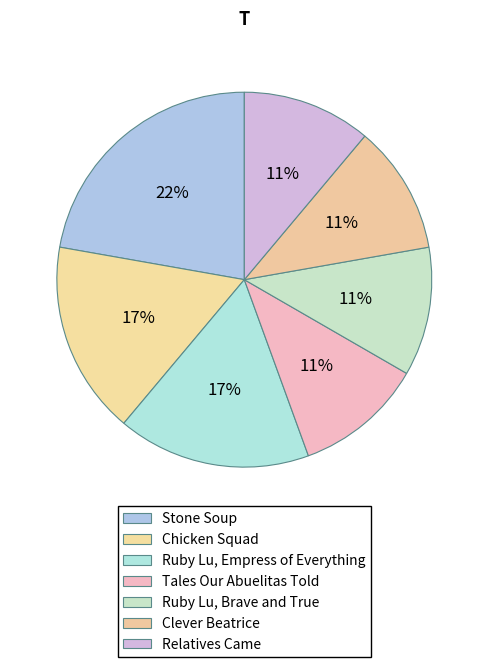

True or false: Ruby Lu, Brave and True accounts for 18% of the total.

False